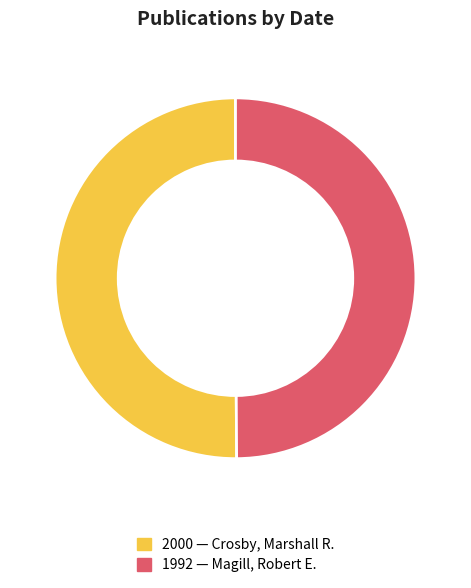

How many segments does this pie chart have?

2